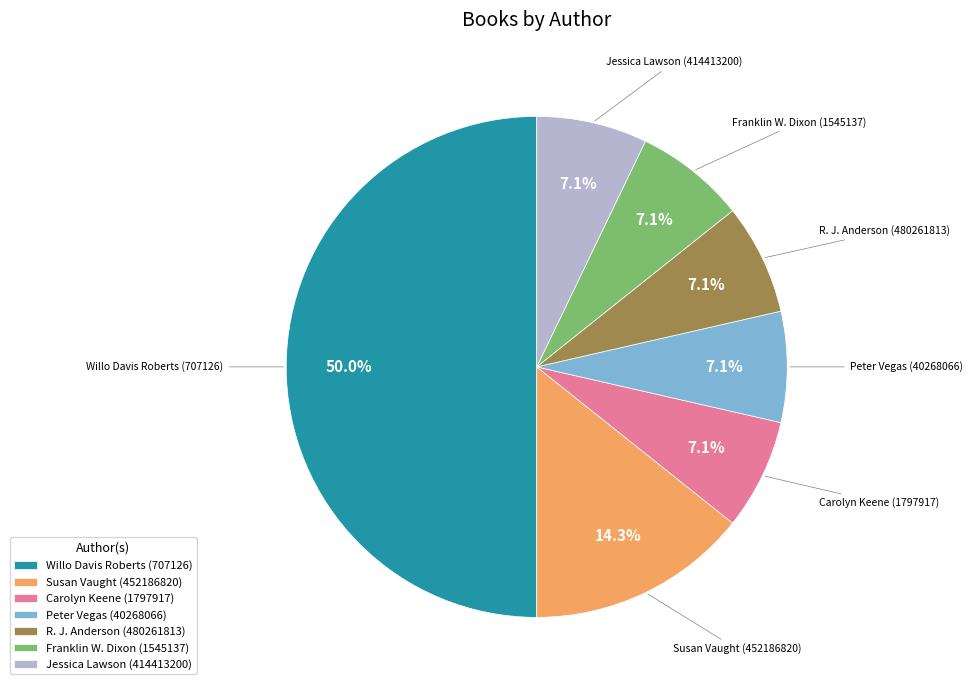

What is the ratio of the value at Franklin W. Dixon (1545137) to the value at Jessica Lawson (414413200)?

1.0